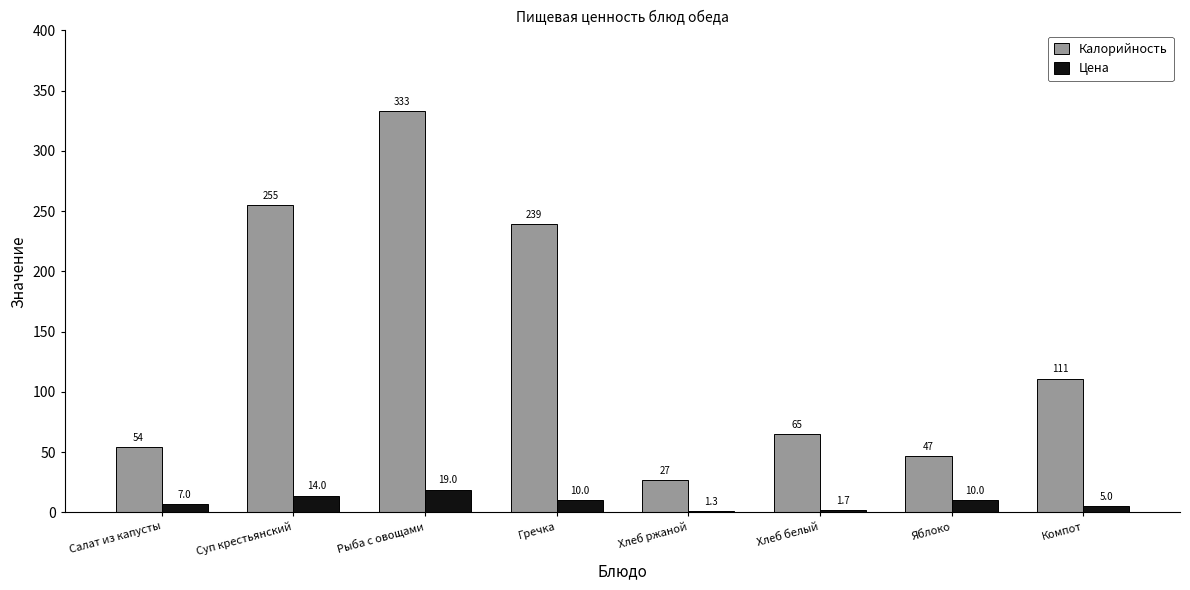

What is the difference between the Цена values at Суп крестьянский and Яблоко?

4.0